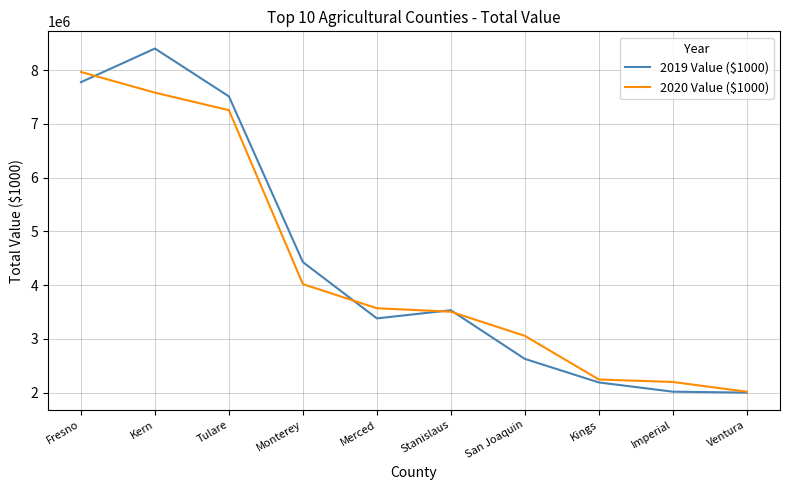

Which series changed the most between Kern and Kings?

2019 Value ($1000)